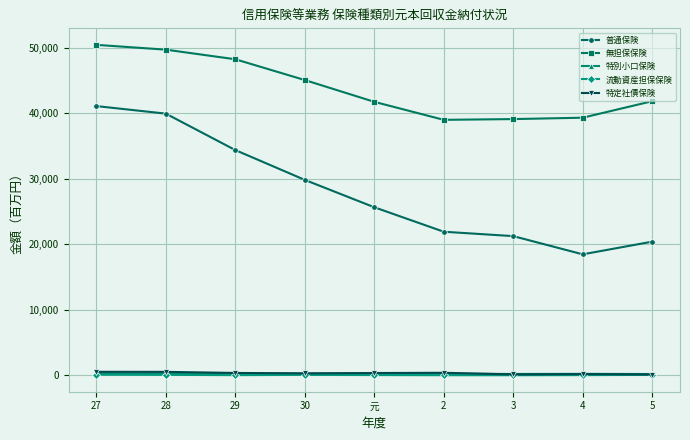

How many lines are shown in the chart?

5